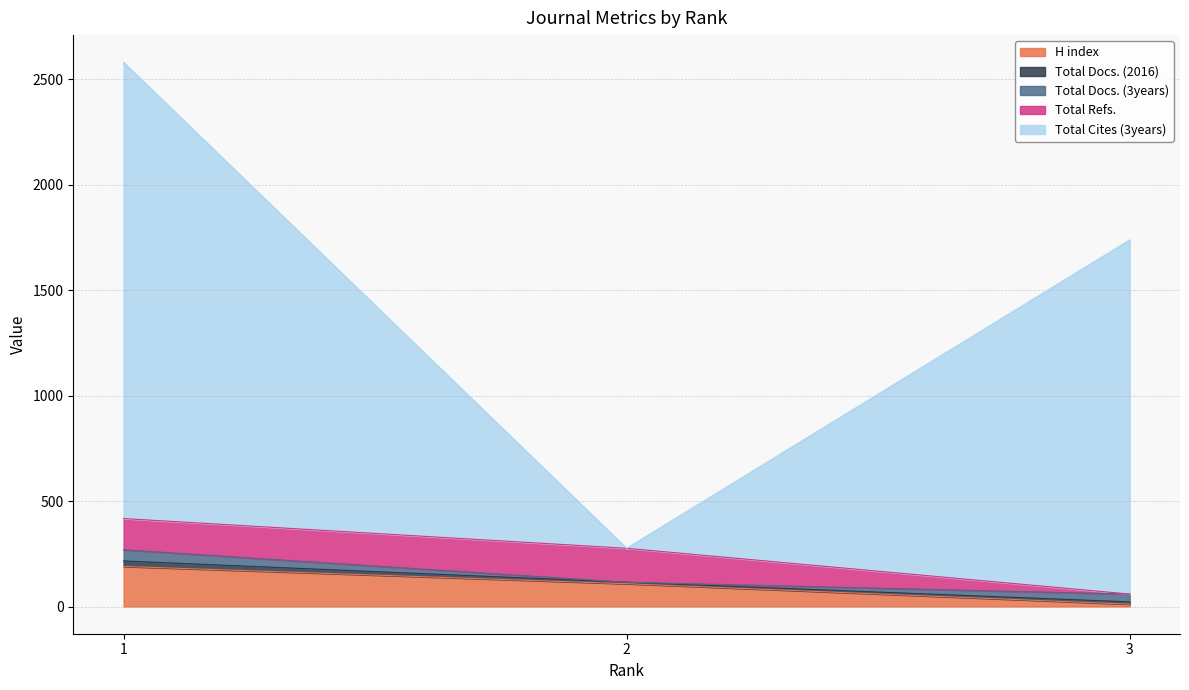

What is the average value of the Total Docs. (2016) series?

15